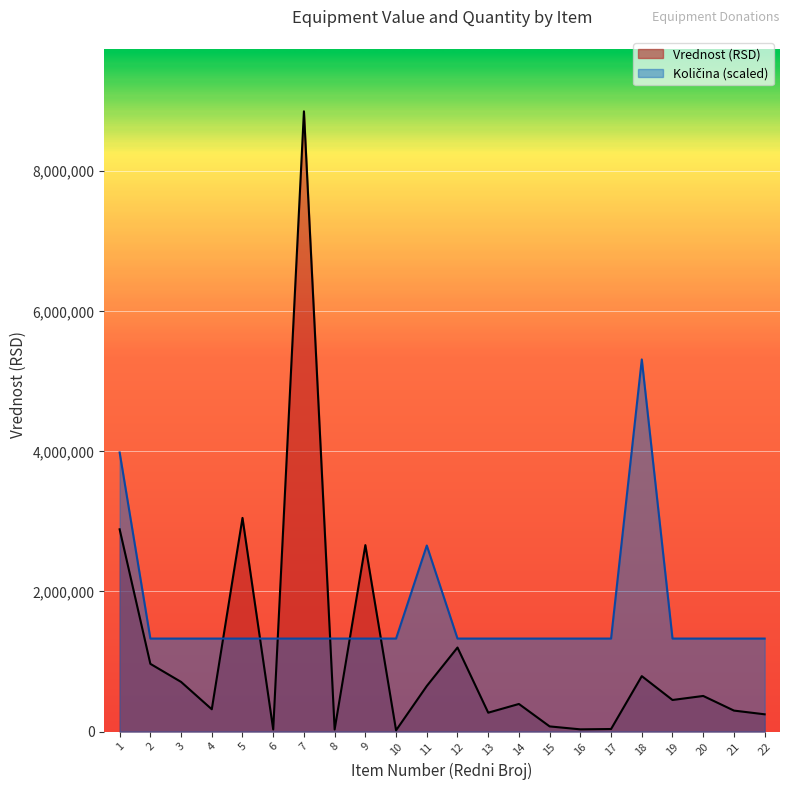

What is the value of the Vrednost (RSD) point at the 4th from the left?

318632.8